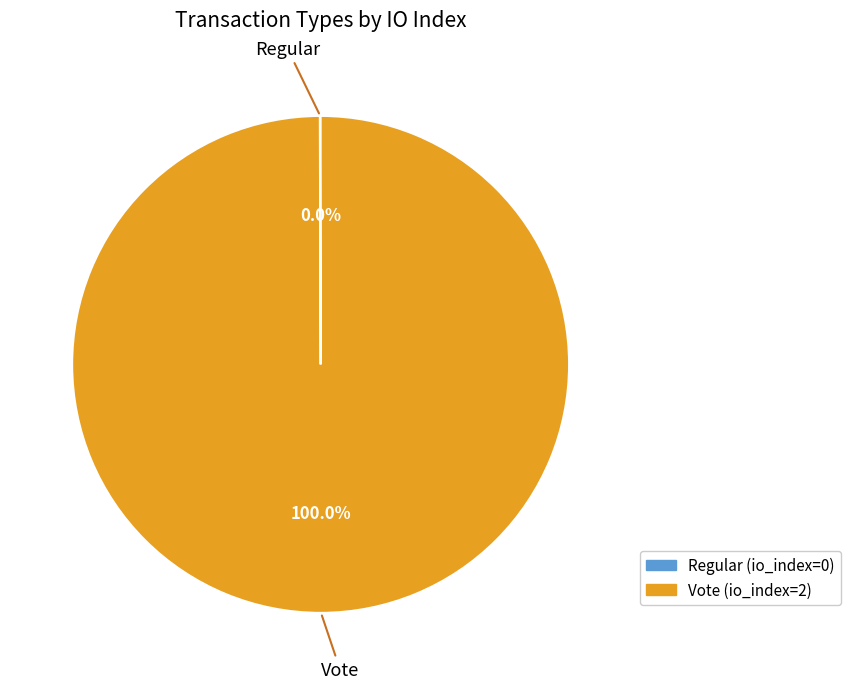

Does any single category account for the majority?

Yes